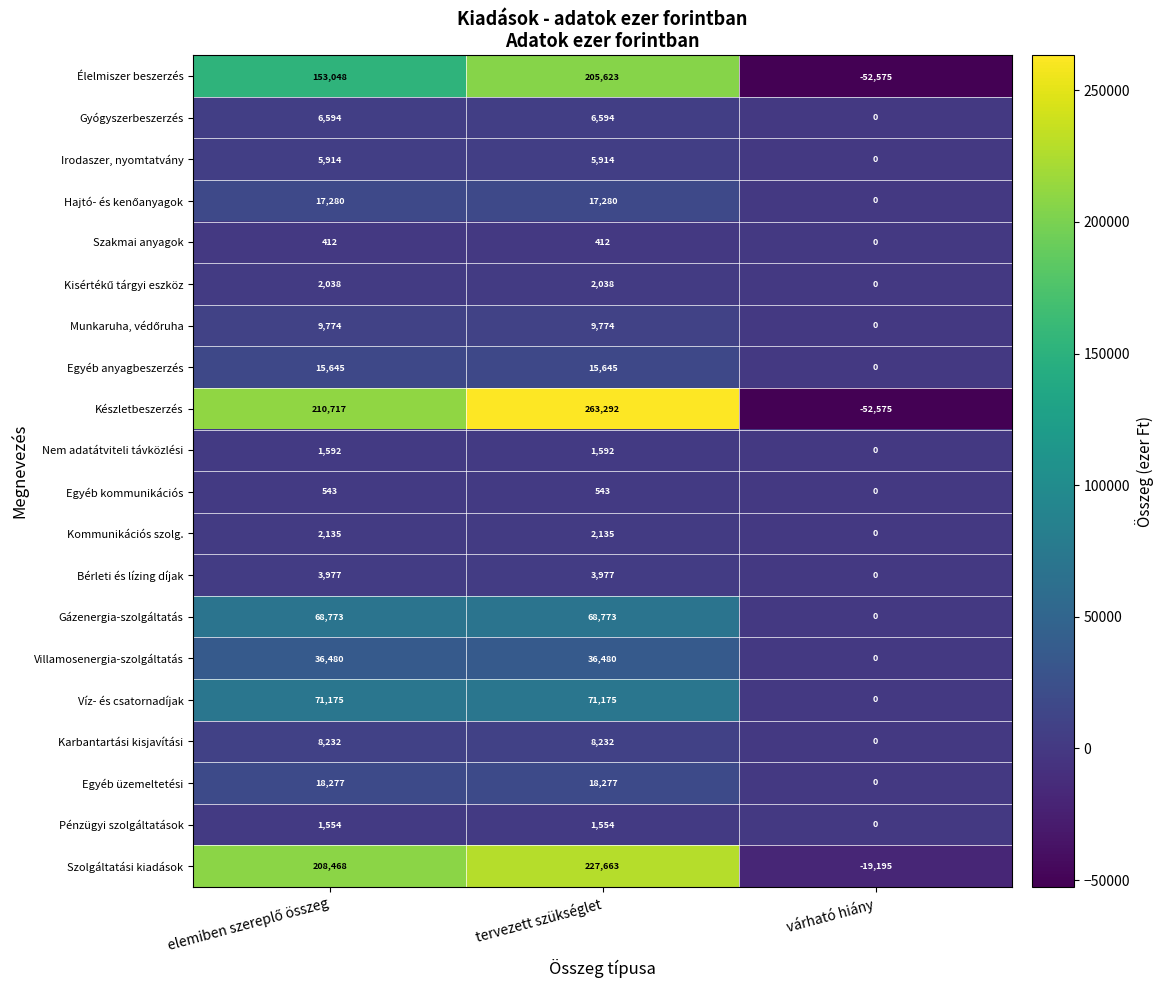

The Szakmai anyagok series shows 224 at várható hiány. True or false?

False